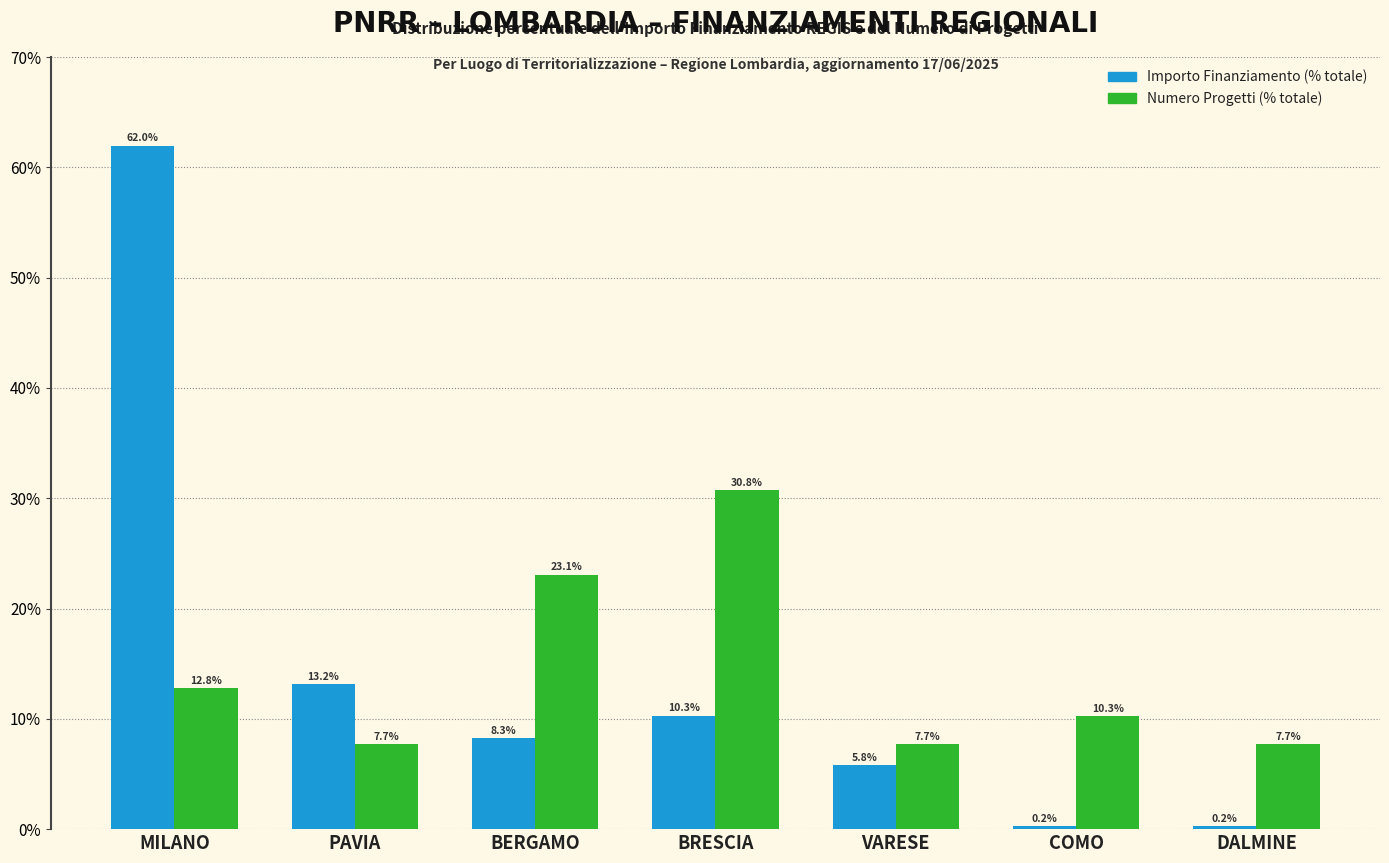

What is the minimum value shown in the chart?

0.2